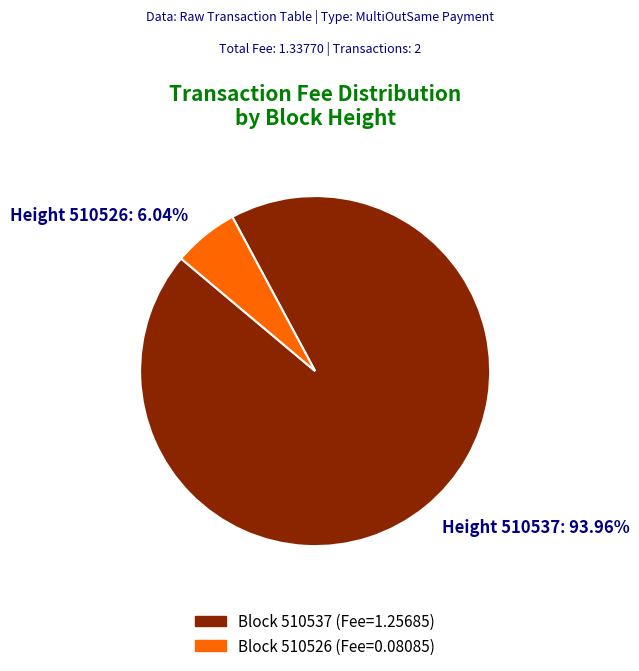

Count the number of slices in the pie.

2